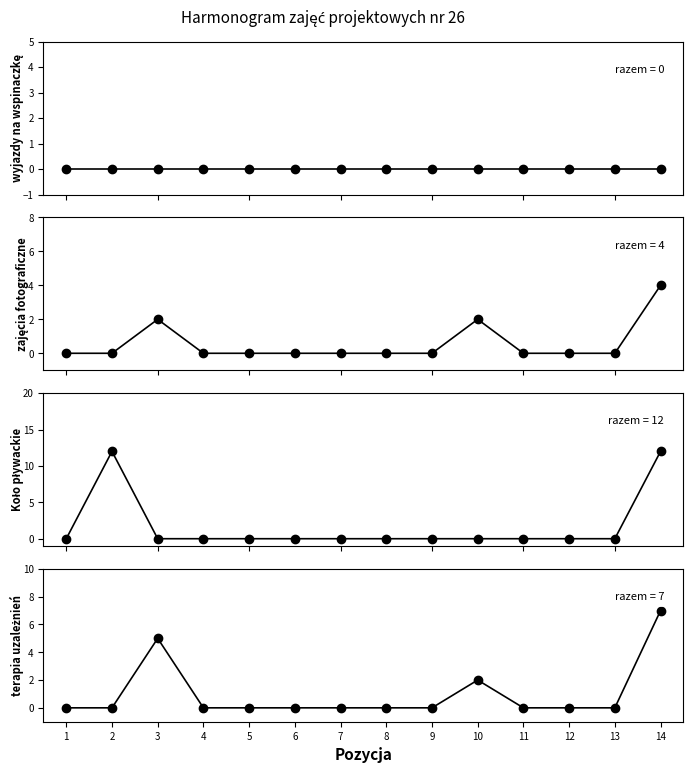

How many lines are shown in the chart?

4